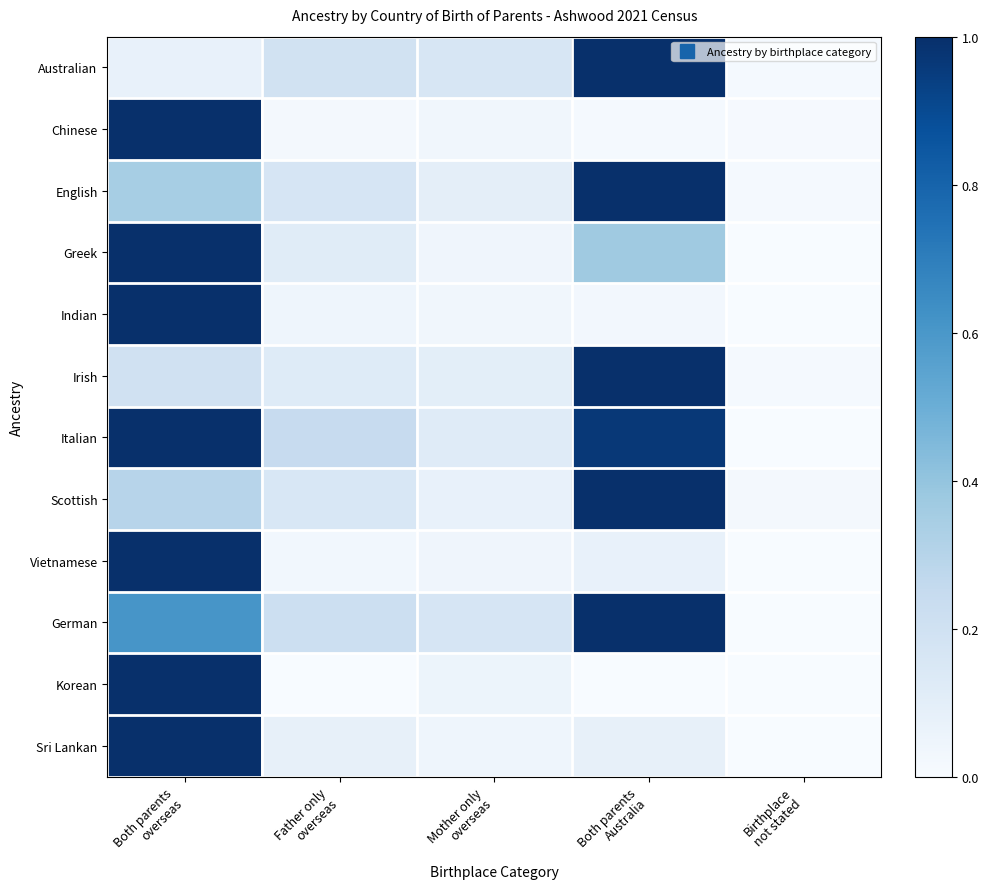

Which label corresponds to the smallest value in the chart?

Birthplace
not stated